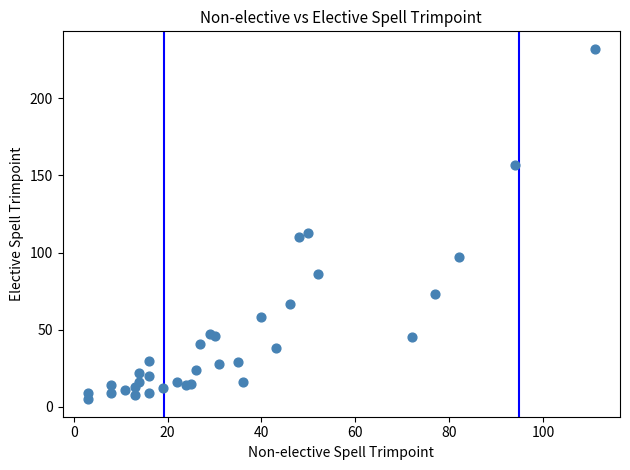

What Y value in the scatter plot is closest to 118?

113